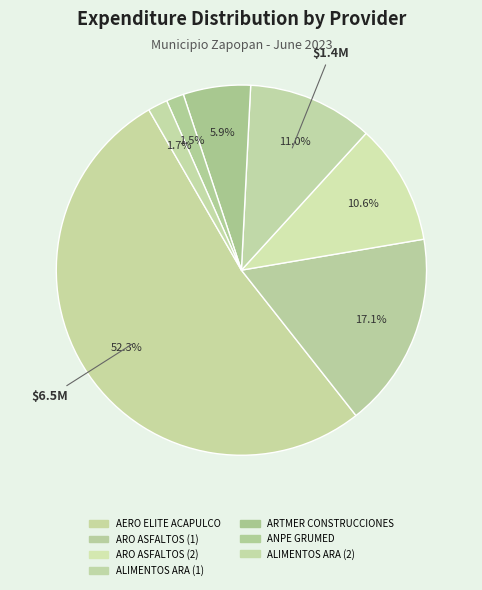

What percentage is the AERO ELITE ACAPULCO slice, to the nearest percent?

52%